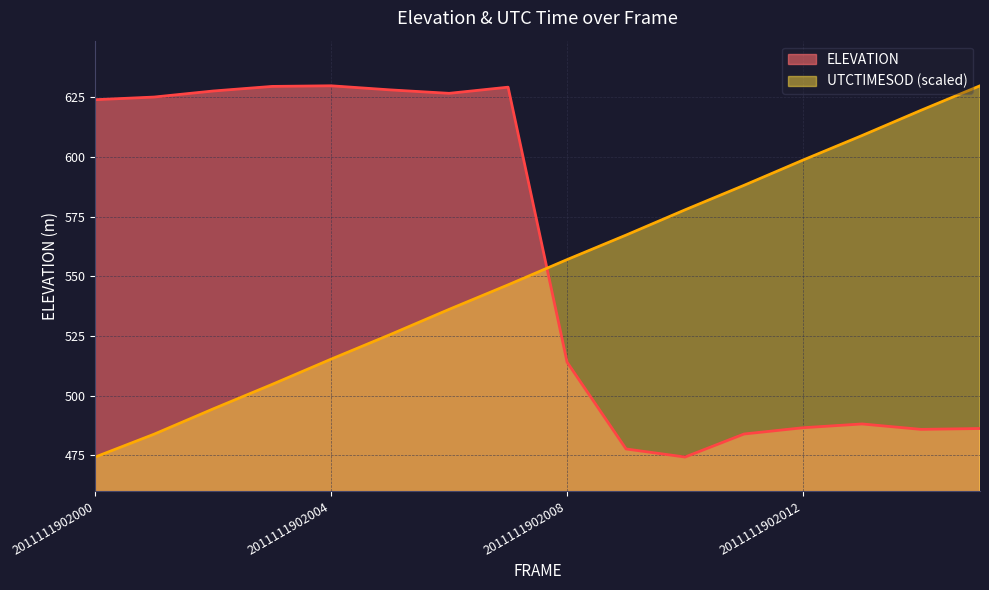

What are all the series names shown in the legend?

ELEVATION, UTCTIMESOD (scaled)